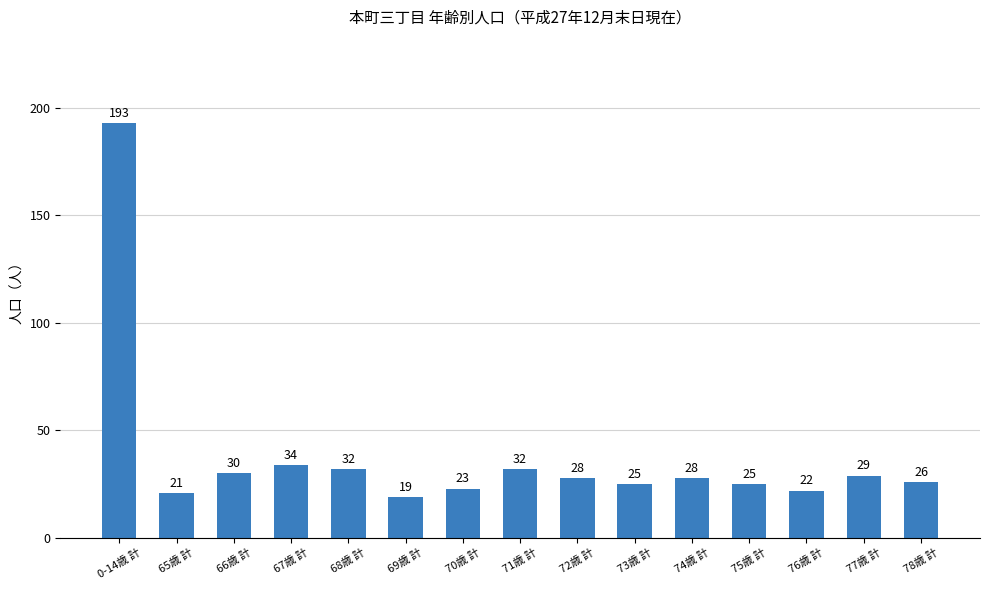

Is it true that the value at 72歳 計 is 28?

True